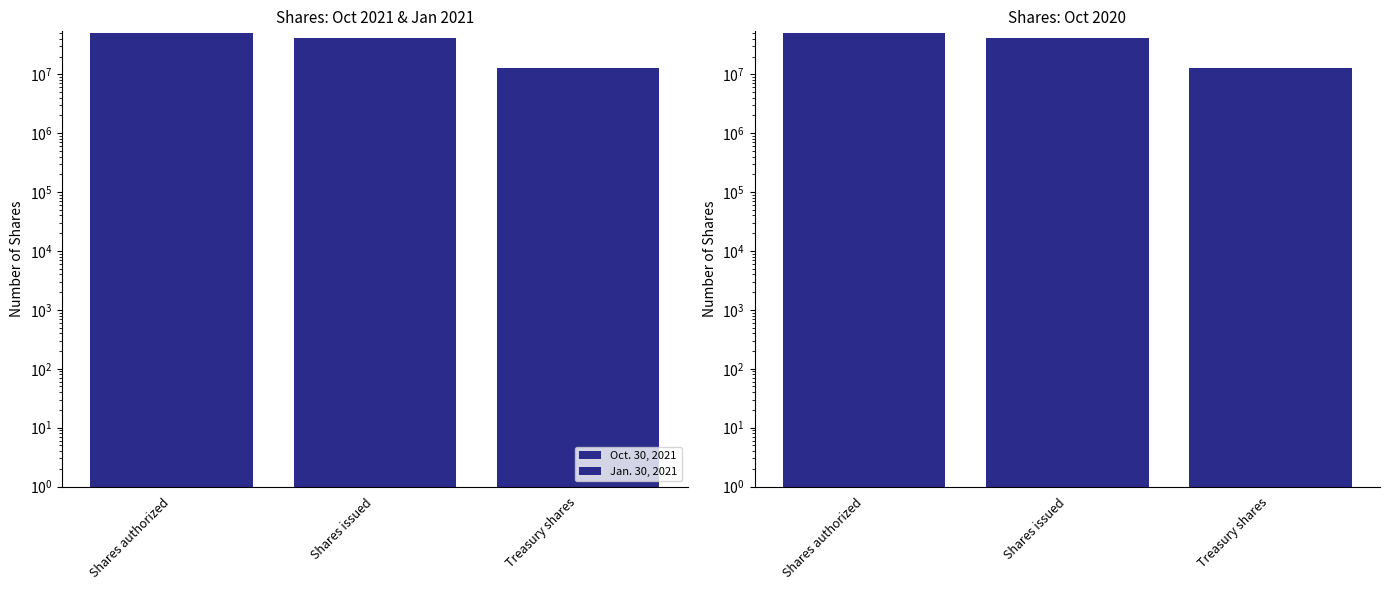

At which category is the sum across all series the highest?

Shares authorized